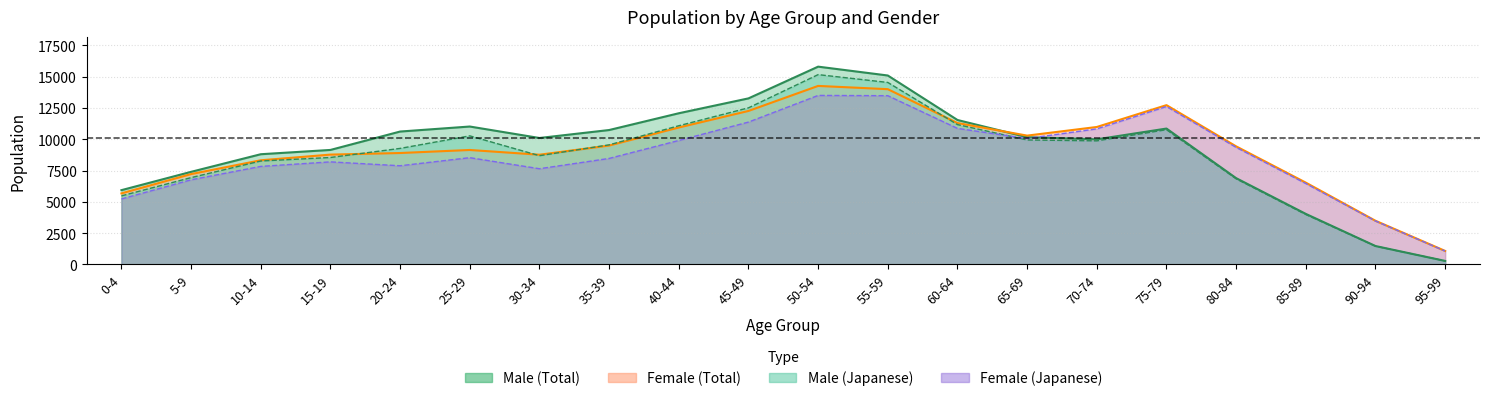

Is it true that Male_Japanese equals 6843 at 80-84?

True